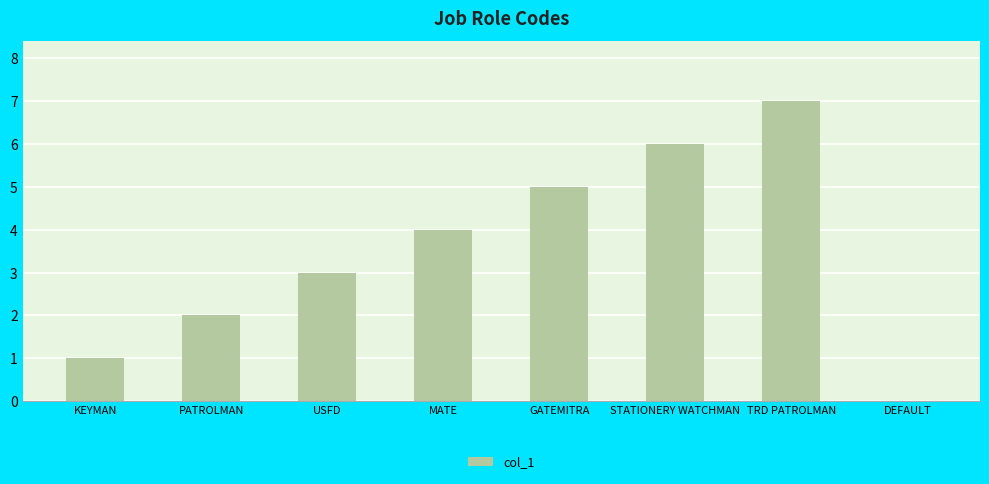

Which has a higher value, GATEMITRA or MATE?

GATEMITRA